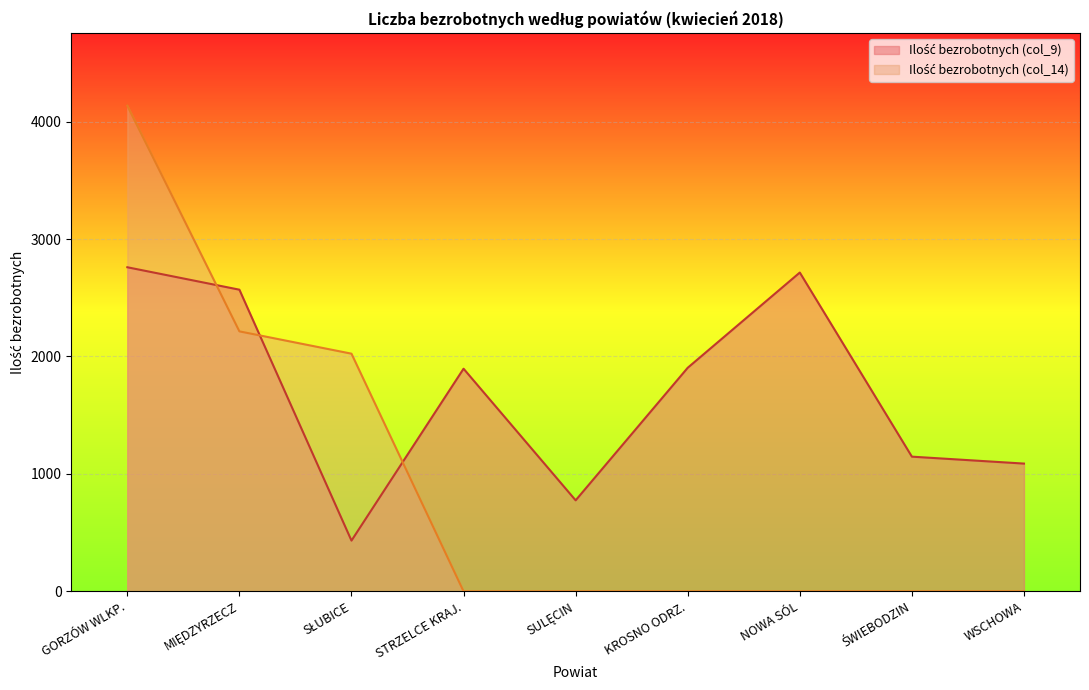

What is the value of the Ilość bezrobotnych (col_14) point at the 1st from the left?

4136